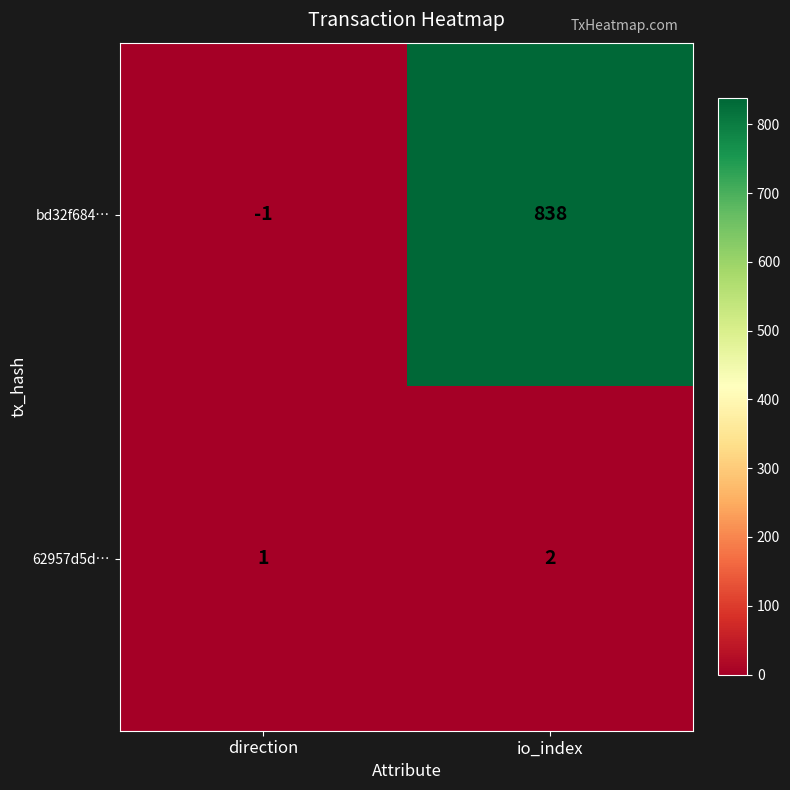

At how many categories does at least one series exceed 802?

1